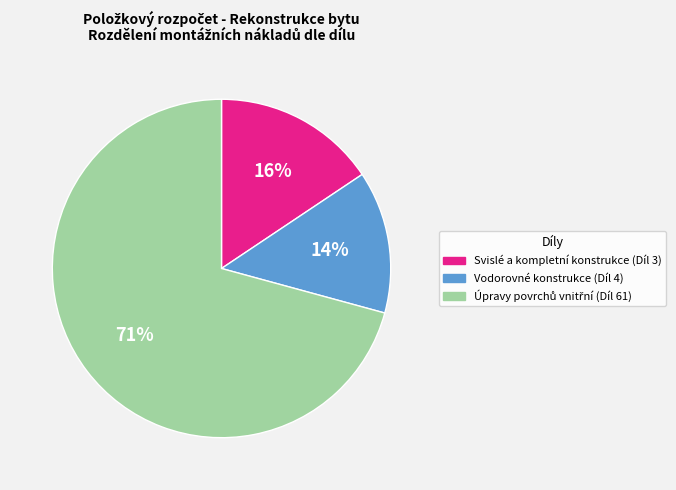

What is the ratio of the value at Svislé a kompletní konstrukce (Díl 3) to the value at Vodorovné konstrukce (Díl 4)?

1.1